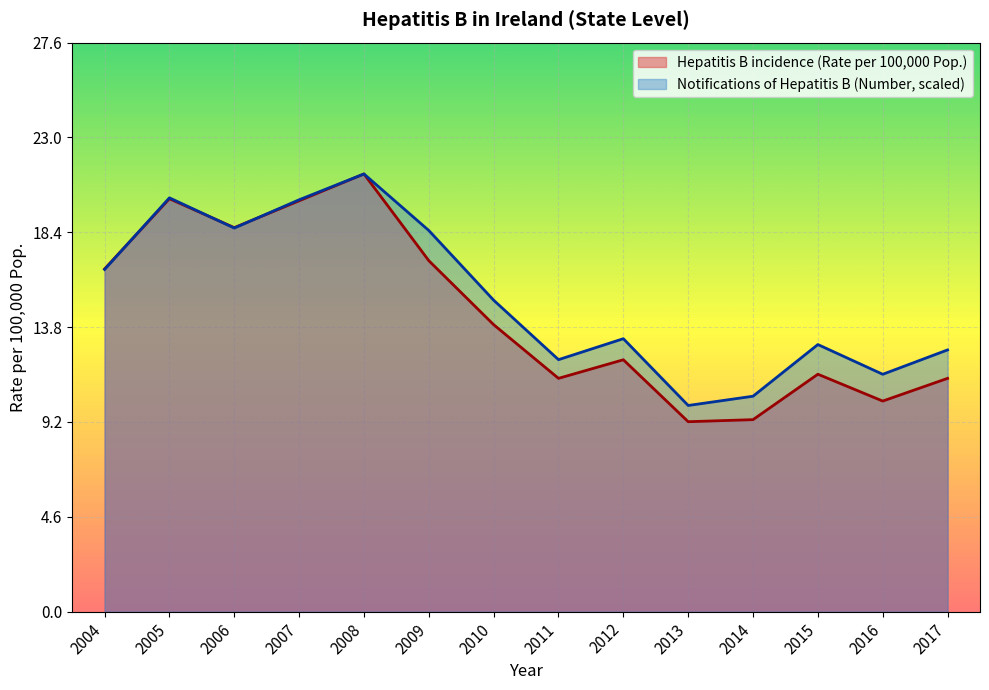

The value of Hepatitis B incidence (Rate per 100,000 Pop.) at 2016 is 10.2. True or false?

True